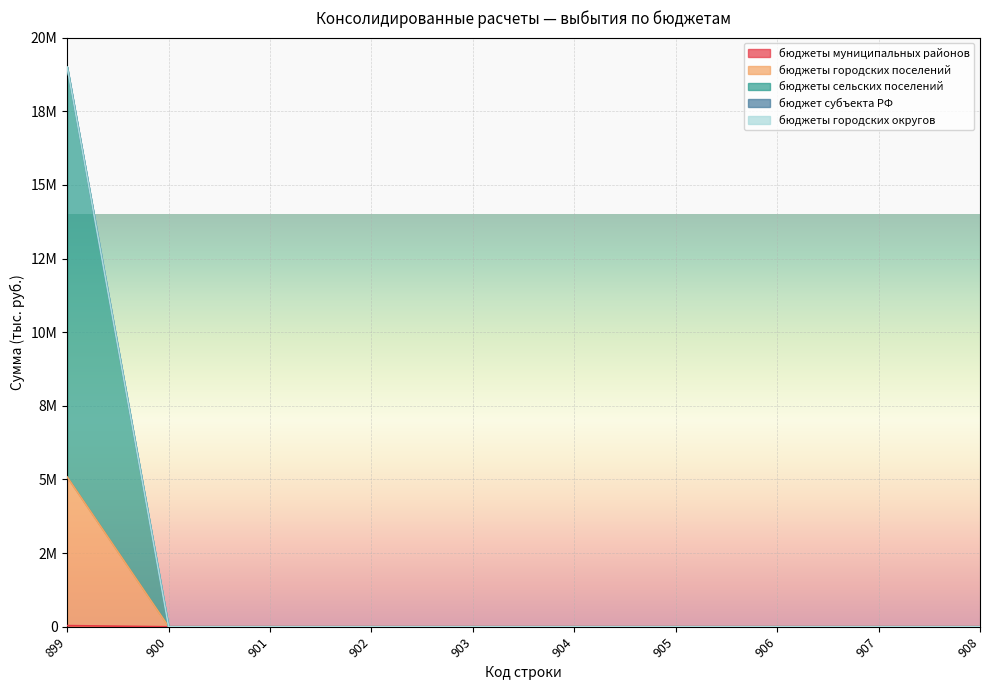

Is it true that бюджеты сельских поселений equals 7868613.8 at 902?

False